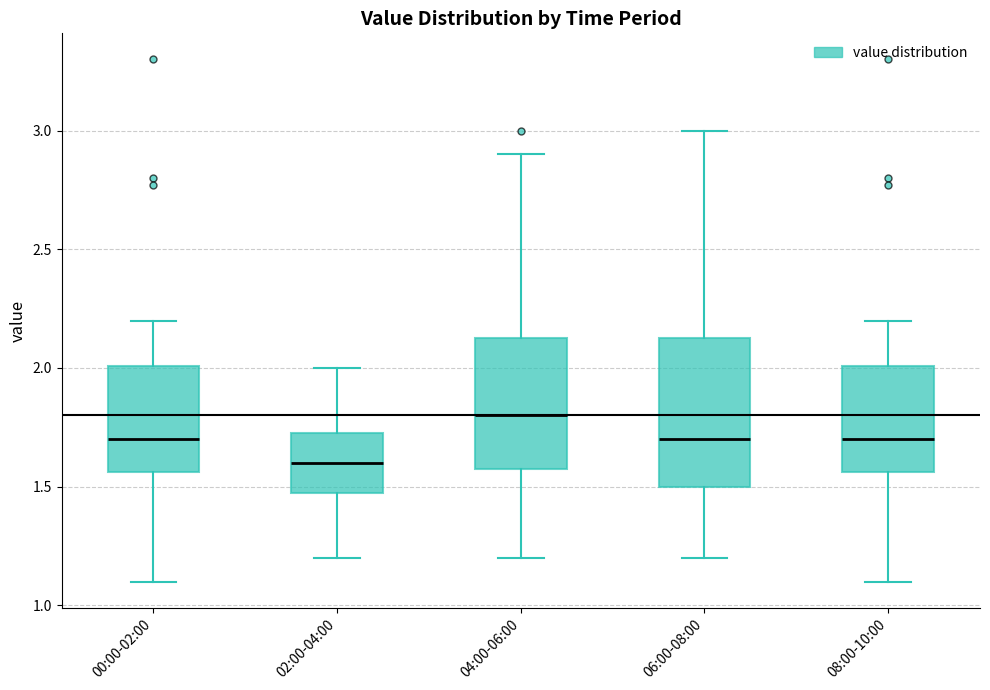

Reading left to right, transcribe this box plot: for each box, give where its median line is, the range the box spans, and where its two whiskers end, as read against the y-axis. The values are not printed on the chart, so give them approximately, as read against the axis.

00:00-02:00: median 1.70, box 1.55 to 2.00, whiskers 1.10 to 2.20
02:00-04:00: median 1.60, box 1.50 to 1.75, whiskers 1.20 to 2.00
04:00-06:00: median 1.80, box 1.60 to 2.15, whiskers 1.20 to 2.90
06:00-08:00: median 1.70, box 1.50 to 2.15, whiskers 1.20 to 3.00
08:00-10:00: median 1.70, box 1.55 to 2.00, whiskers 1.10 to 2.20